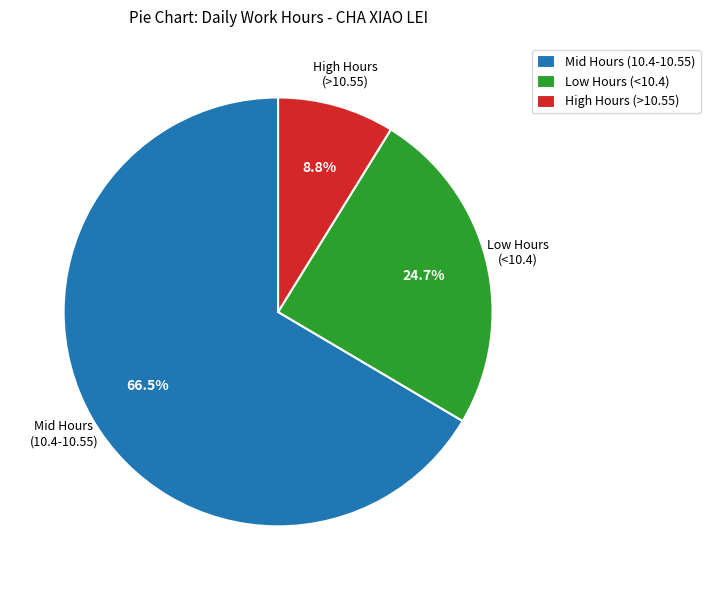

Which category has the smallest portion of the pie?

High Hours (>10.55)